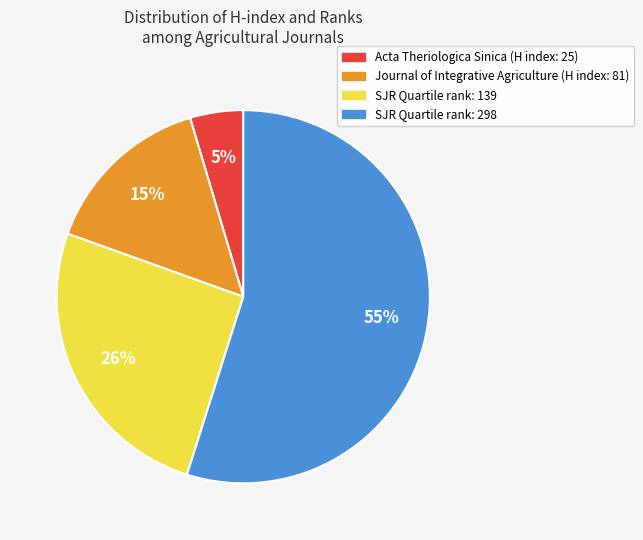

What is the majority slice?

SJR Quartile rank: 298